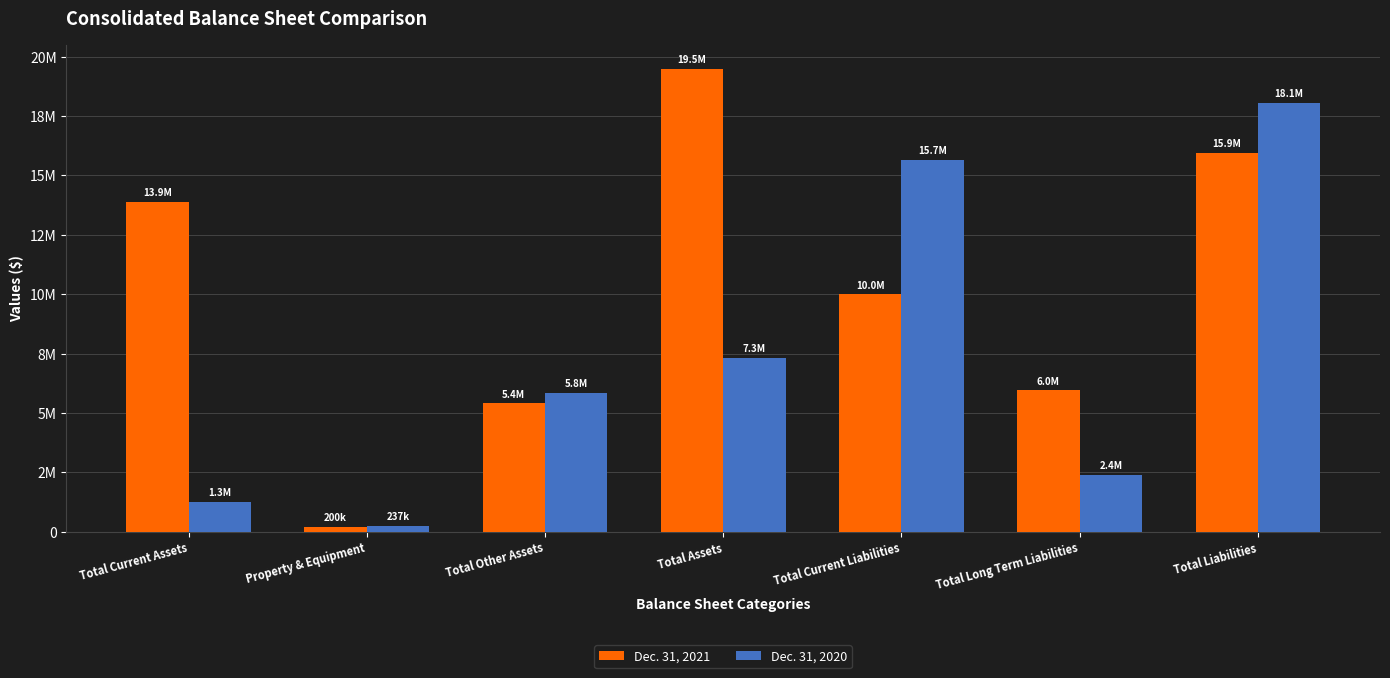

At which label does Dec. 31, 2021 reach its minimum?

Property & Equipment